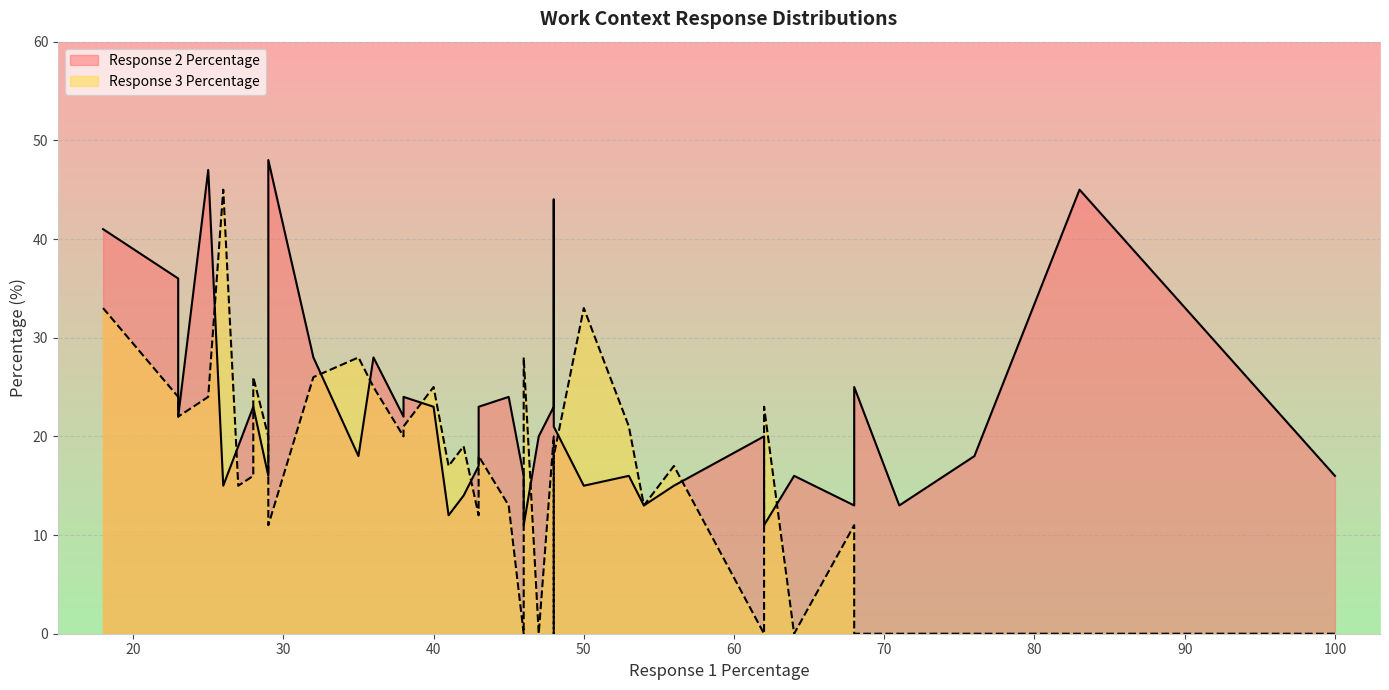

What is the difference between the second highest and second lowest values in the Response 3 Percentage series?

33